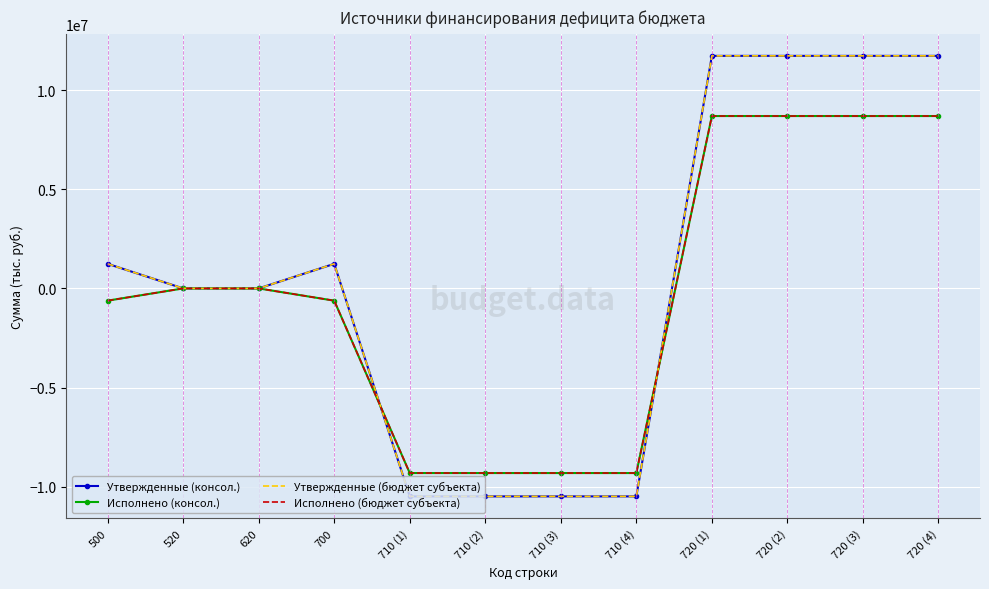

Which series has the widest spread of values?

Утвержденные (консол.)